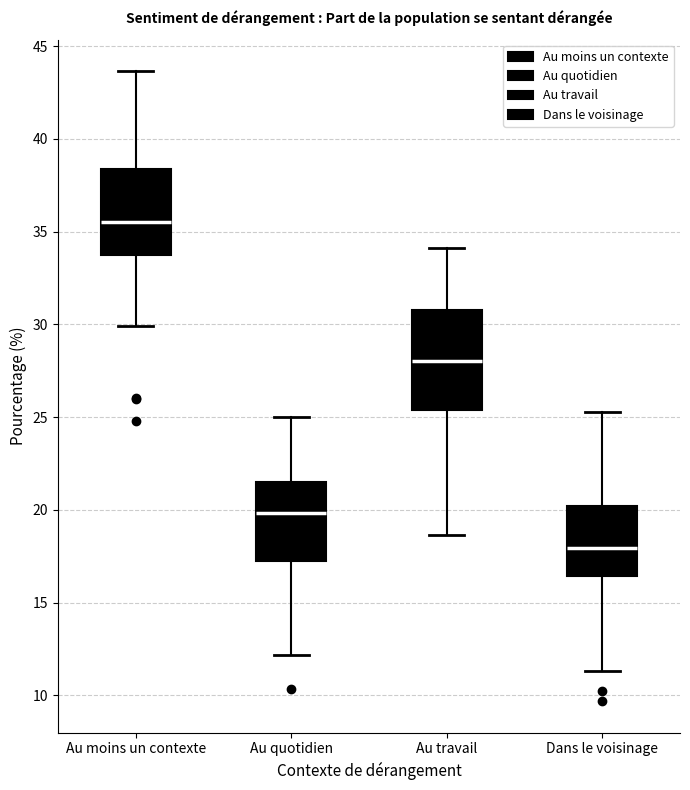

Which box has the highest median line?

Au moins un contexte